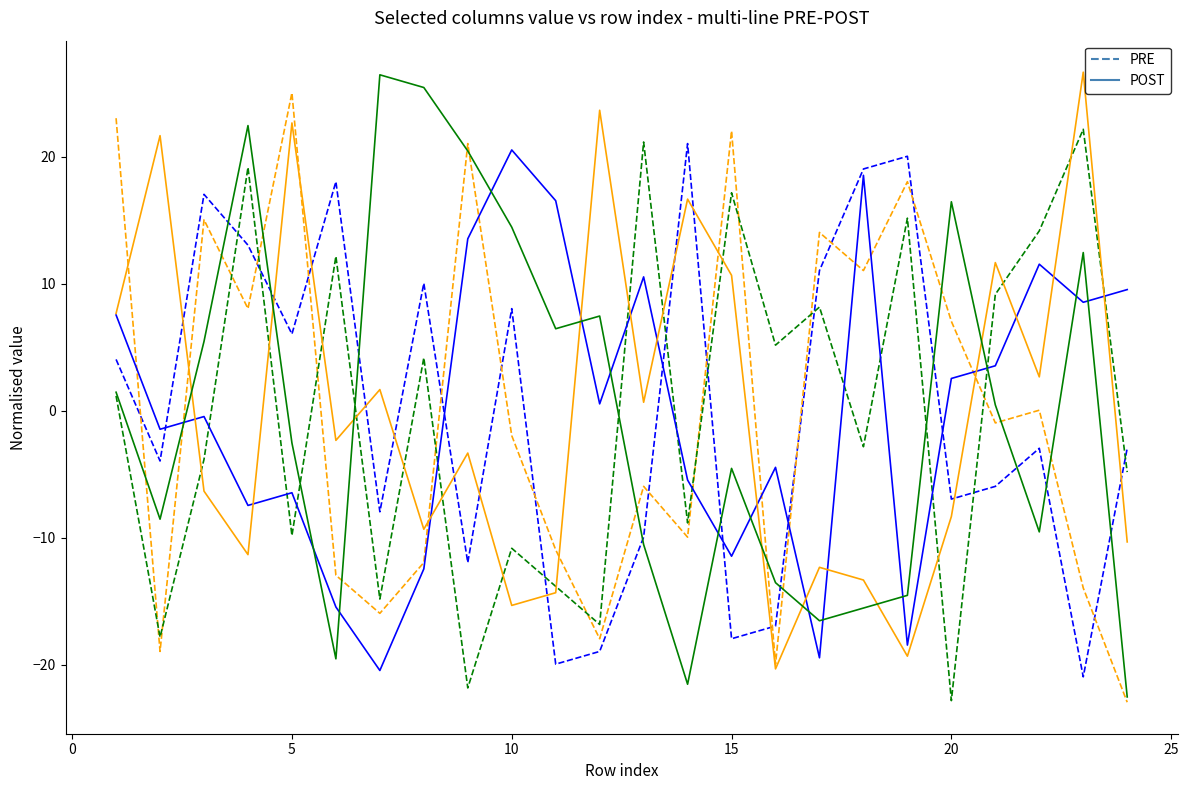

Is the value of POST at 0 greater than the value of PRE at 10?

No